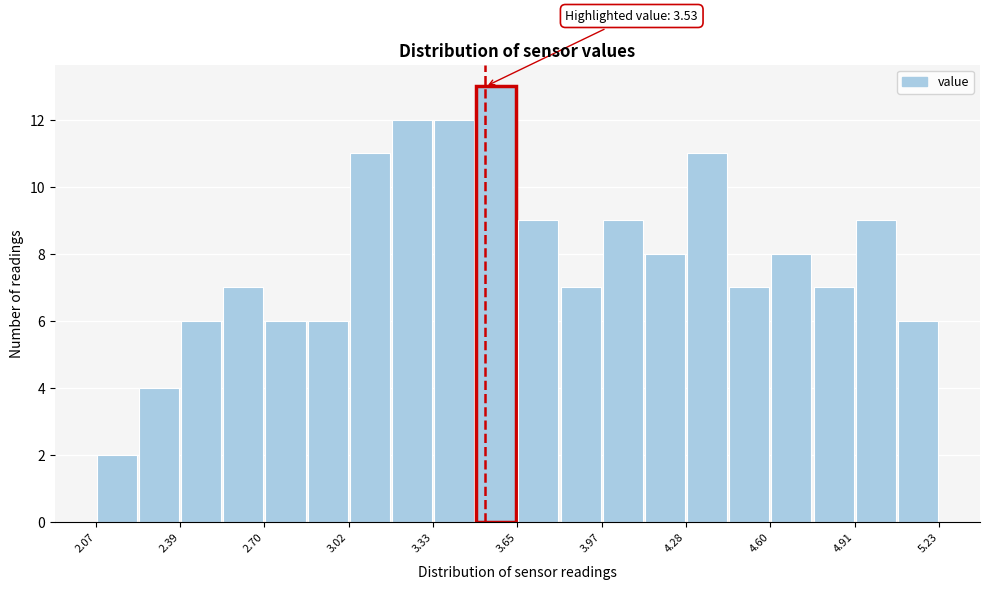

Read against the x-axis, roughly where is the centre of the tallest bar?

3.55